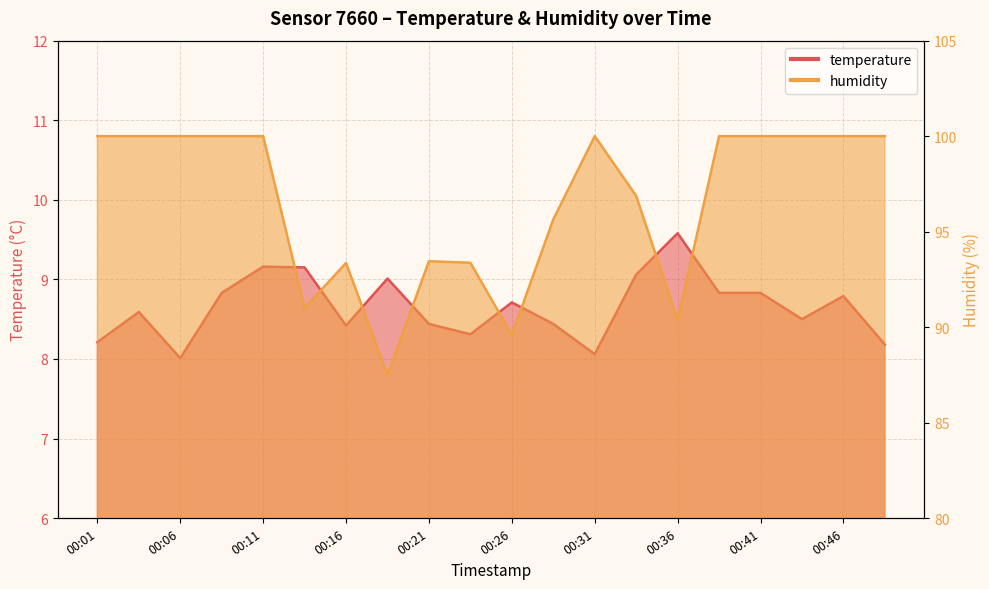

Rank the series by their maximum value, from lowest to highest.

temperature, humidity